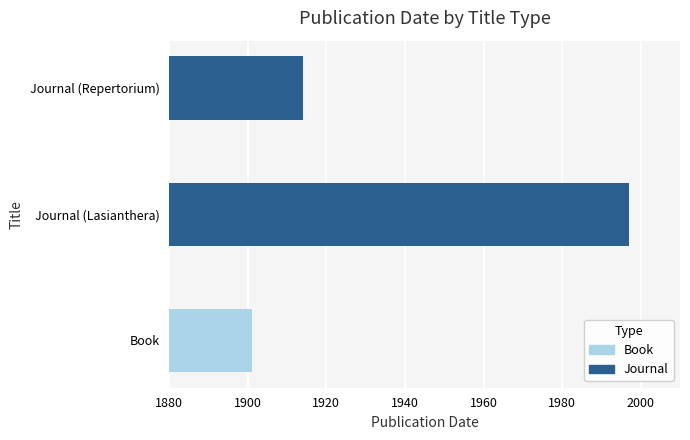

What is the value of the 2nd bar from the left?

1914